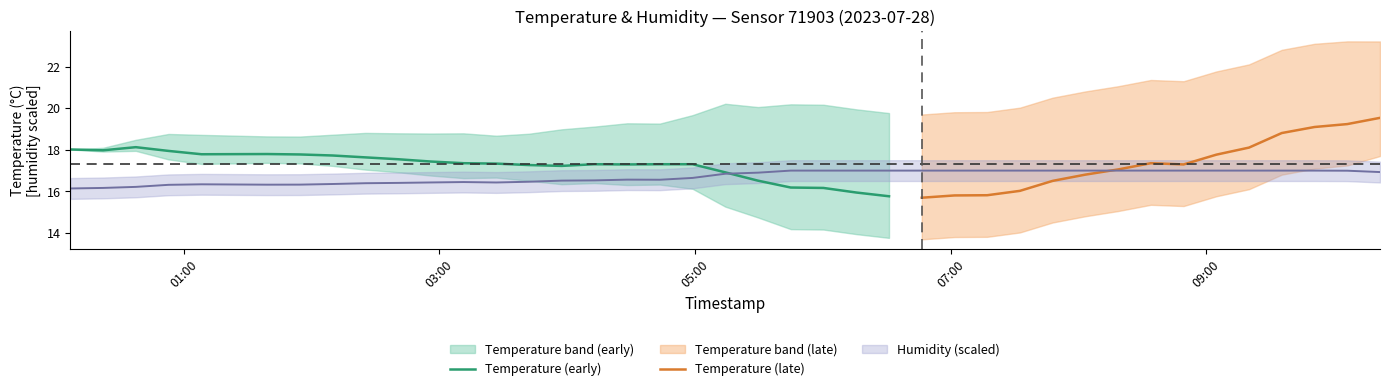

What is the maximum value for Temperature (early)?

18.1